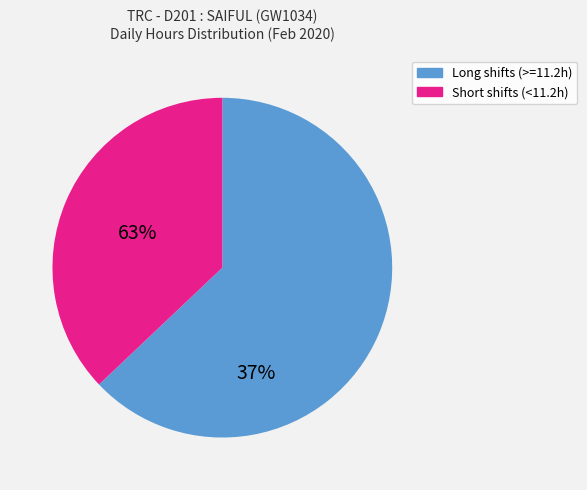

Is there a majority slice in this chart?

Yes